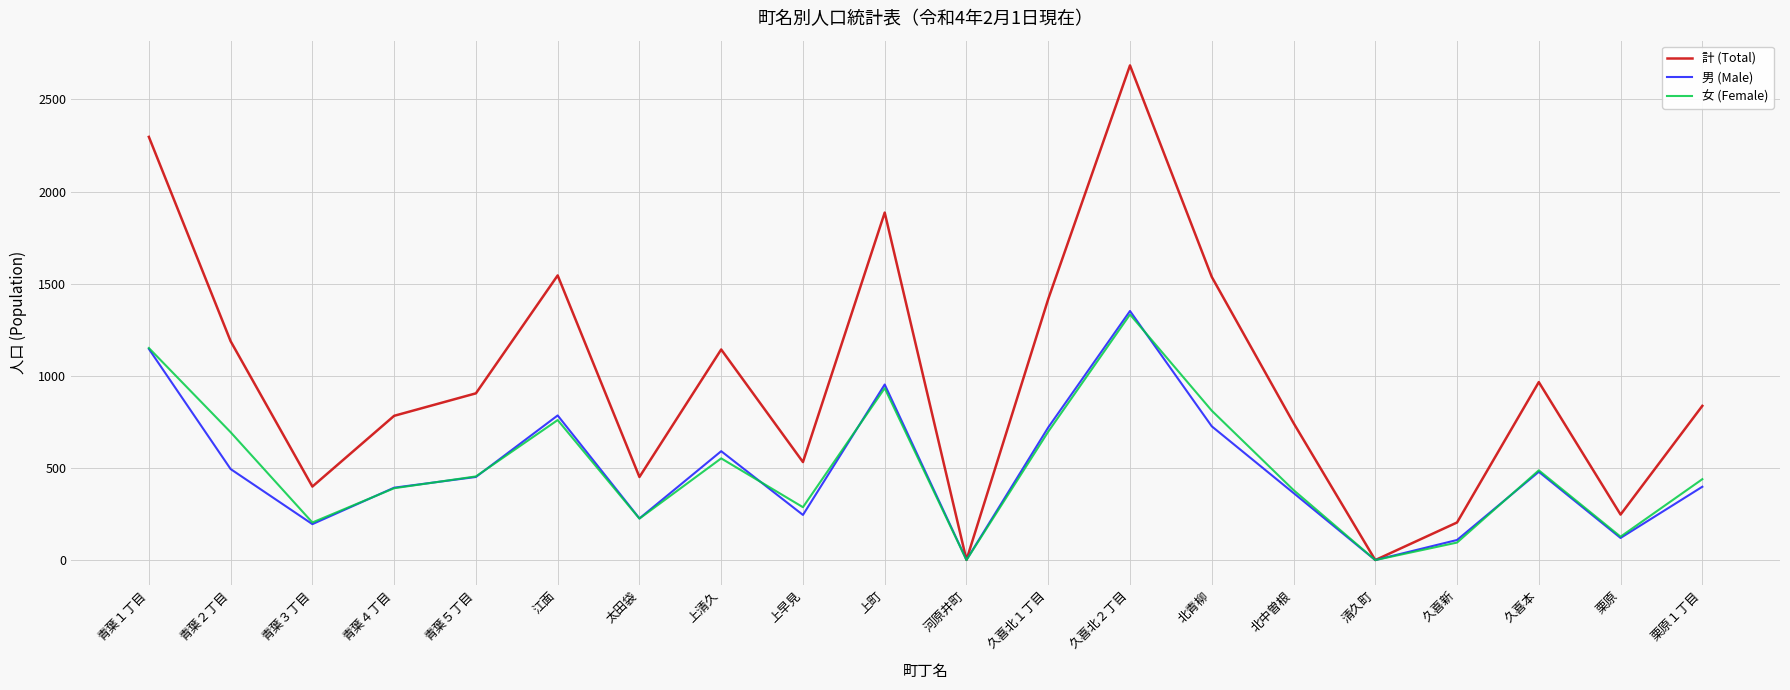

Which series has the largest range (max minus min)?

計 (Total)